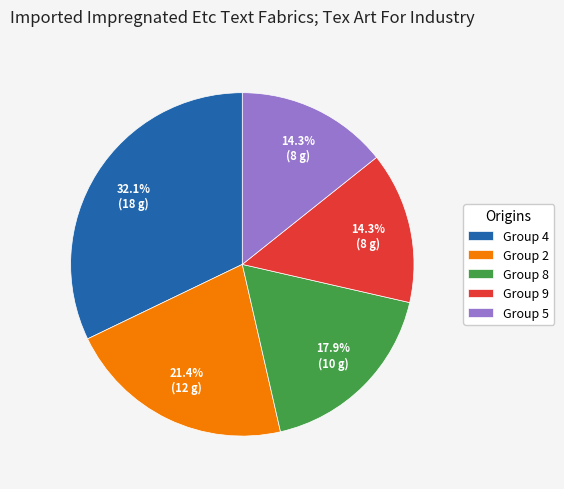

To the nearest percent, what is the difference between the largest and smallest slice percentages?

18%